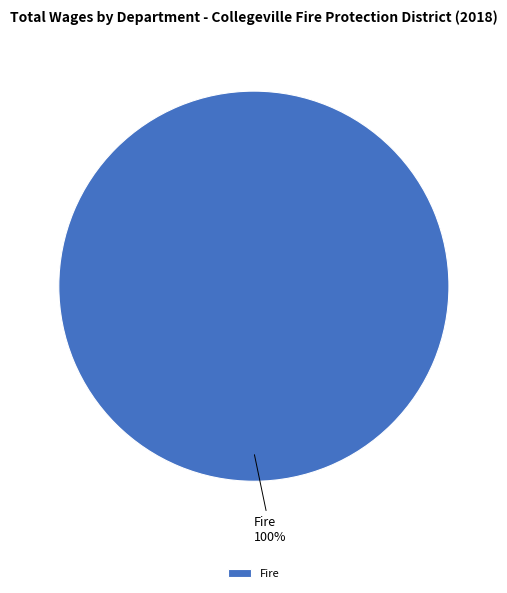

True or false: Fire accounts for 100% of the total.

True